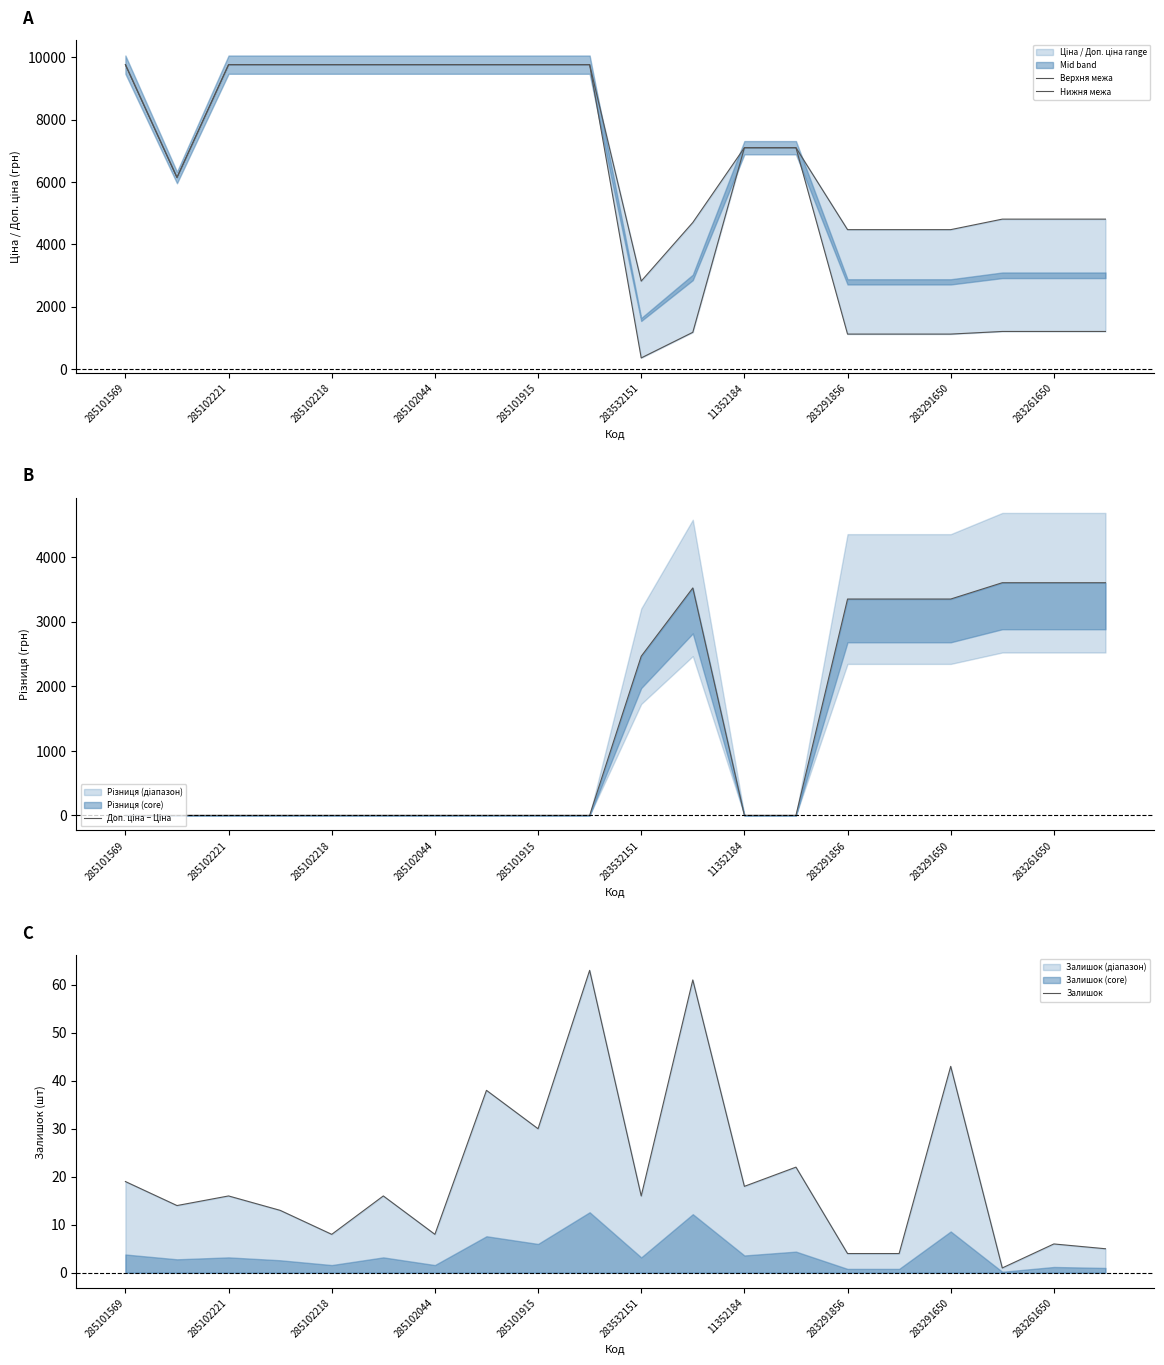

Where is the first local maximum for Залишок?

285102221